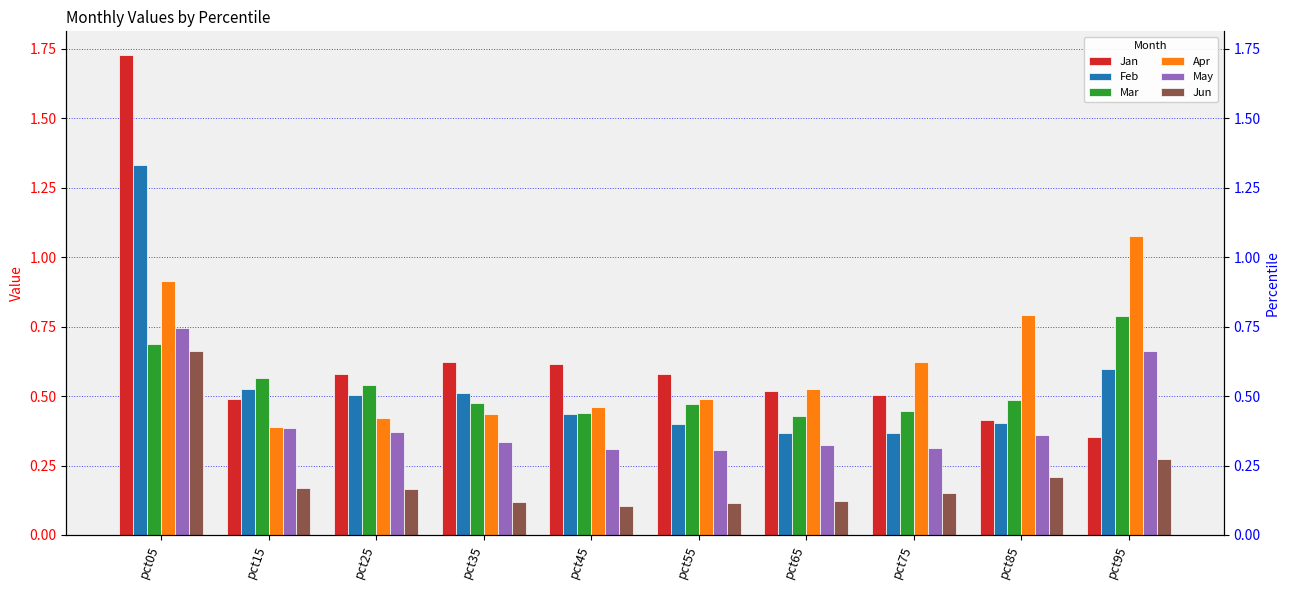

What is the difference between the maximum and minimum values in the Apr series?

0.7